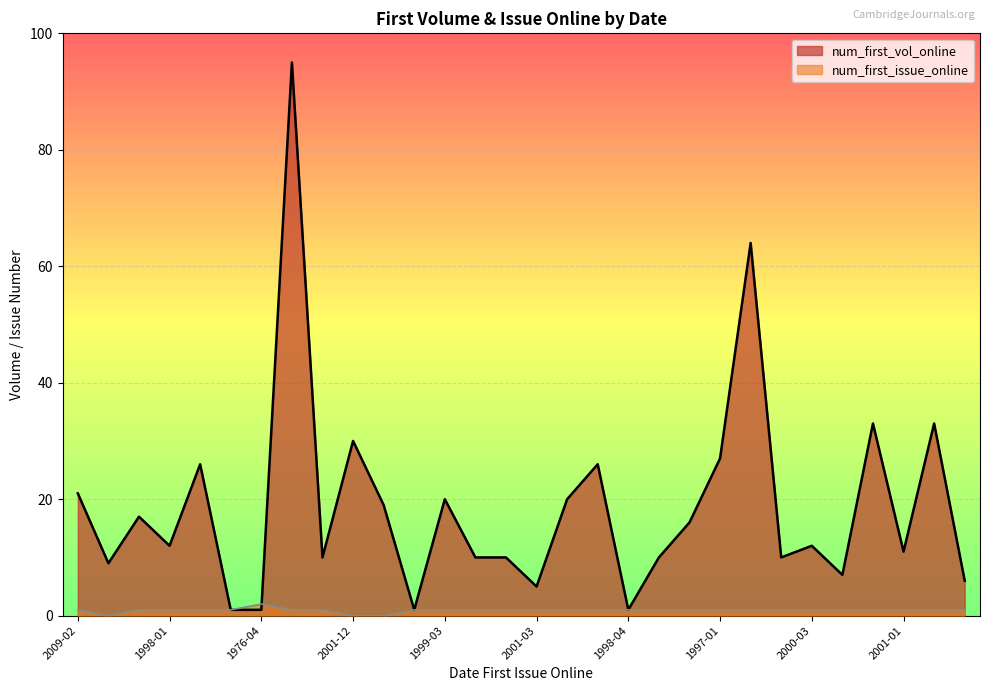

What is the difference between the highest and lowest values at 2001-01?

10